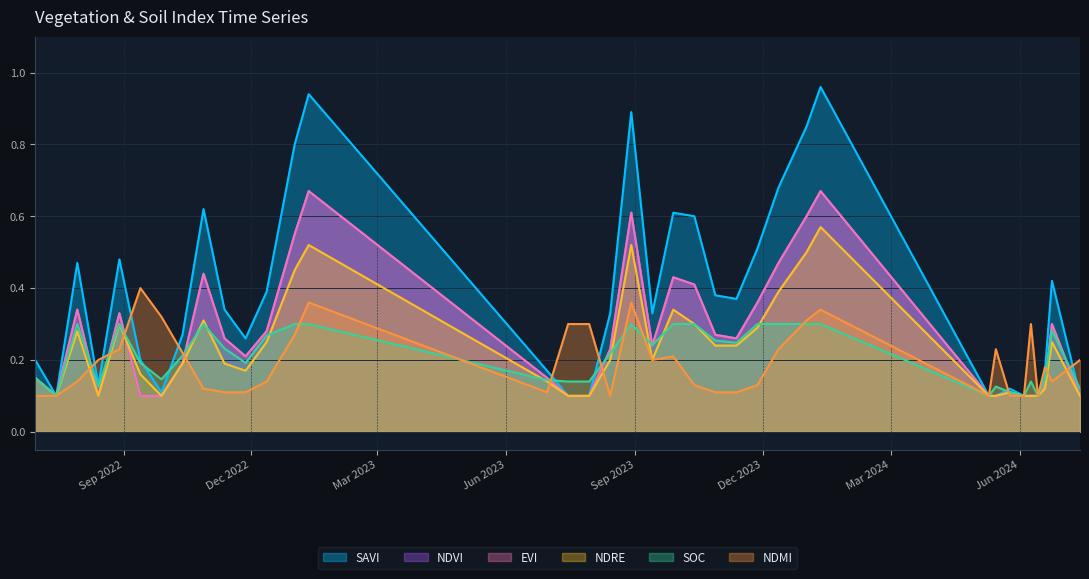

What is the sum of the ndre values at 30-06-2023 and 30-07-2023?

0.2